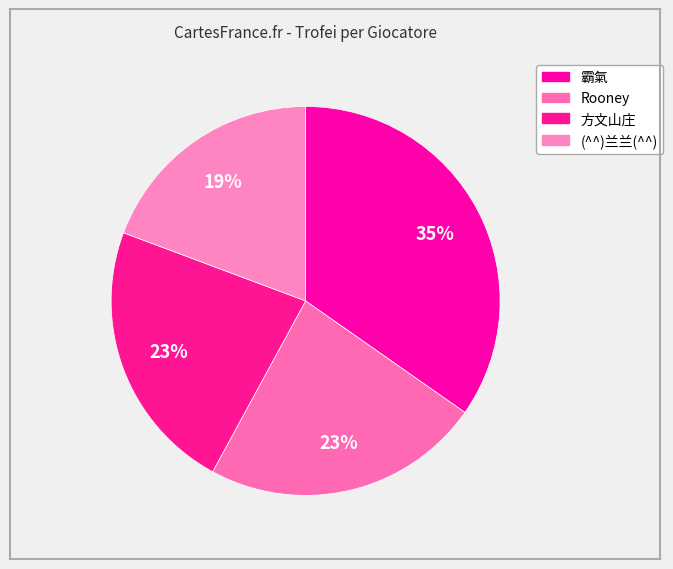

Is there any slice that represents more than half of the pie?

No